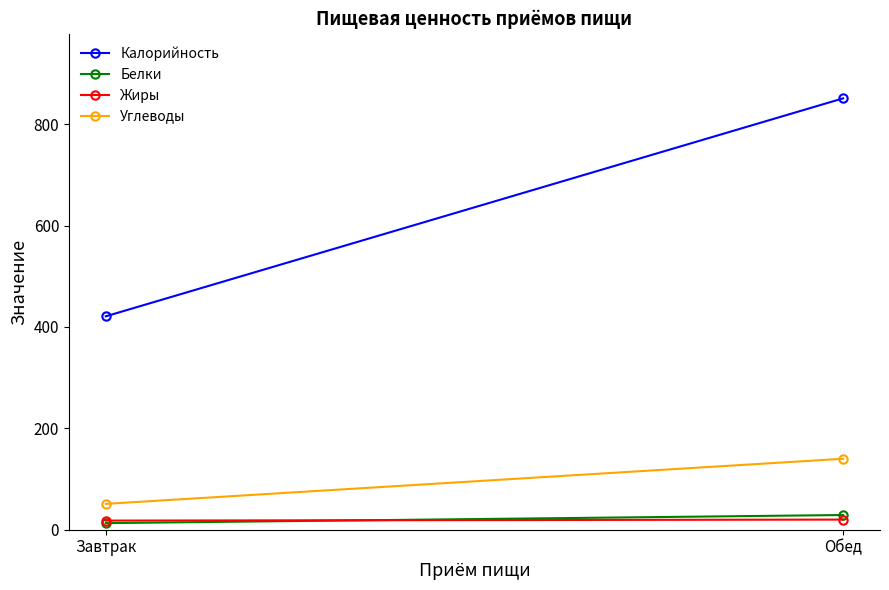

What is the maximum value for Белки?

29